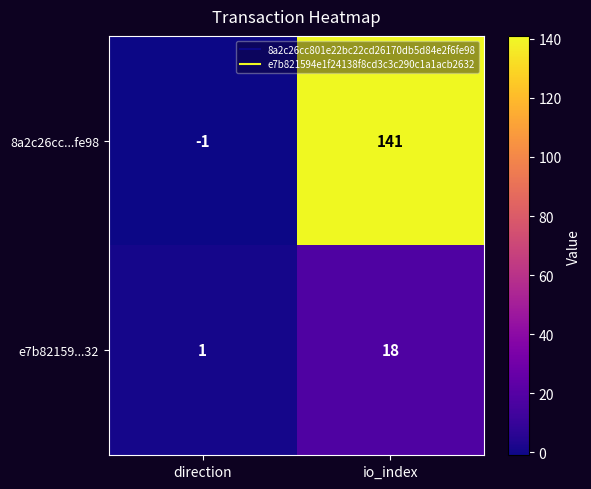

Which series has the widest spread of values?

8a2c26cc...fe98